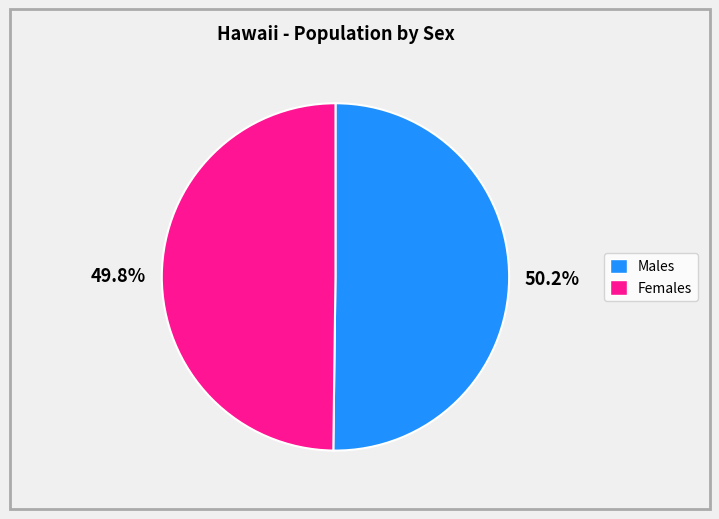

Is there a majority slice in this chart?

Yes